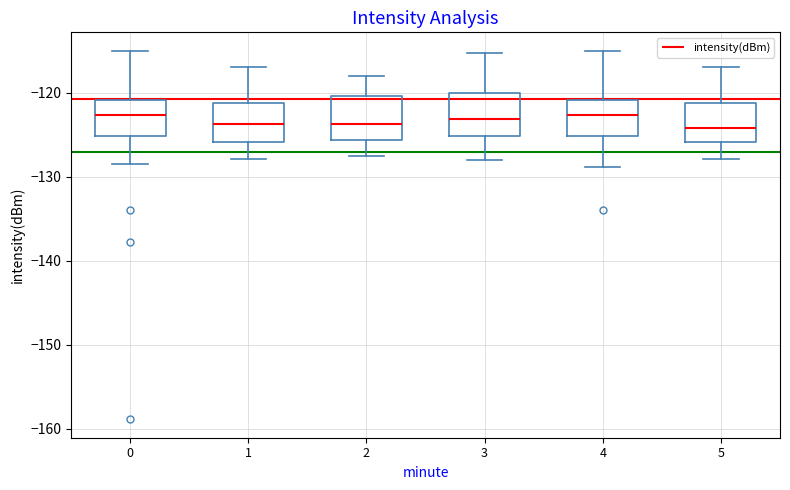

Reading left to right, read every box against the y-axis: the position of its median line, the range the box covers, and the ends of its whiskers. The values are not printed on the chart, so give them approximately, as read against the axis.

0: median -123, box -125 to -121, whiskers -128 to -115
1: median -124, box -126 to -121, whiskers -128 to -117
2: median -124, box -126 to -120, whiskers -128 to -118
3: median -123, box -125 to -120, whiskers -128 to -115
4: median -123, box -125 to -121, whiskers -129 to -115
5: median -124, box -126 to -121, whiskers -128 to -117